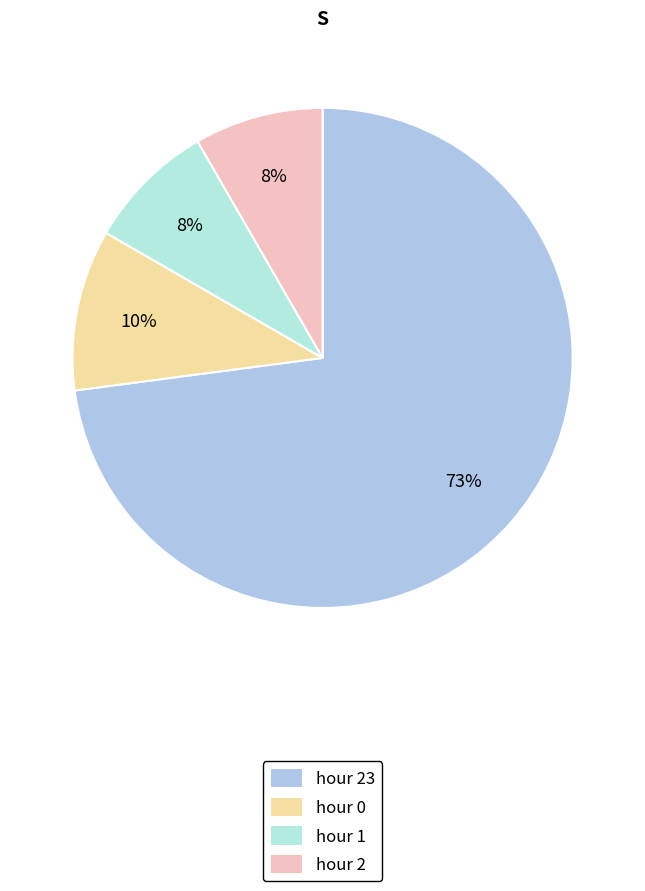

Which has a higher value, hour 1 or hour 23?

hour 23